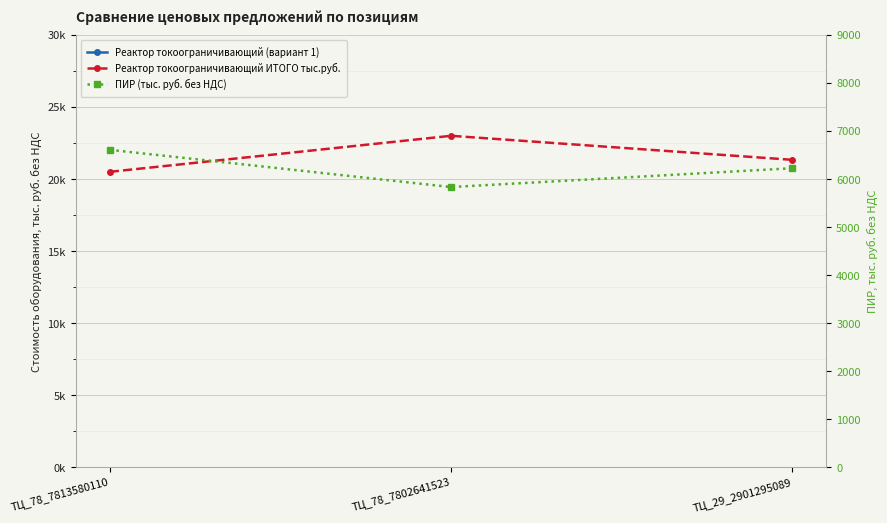

Which series changed the most between ТЦ_78_7813580110 and ТЦ_78_7802641523?

Реактор токоограничивающий (вариант 1)